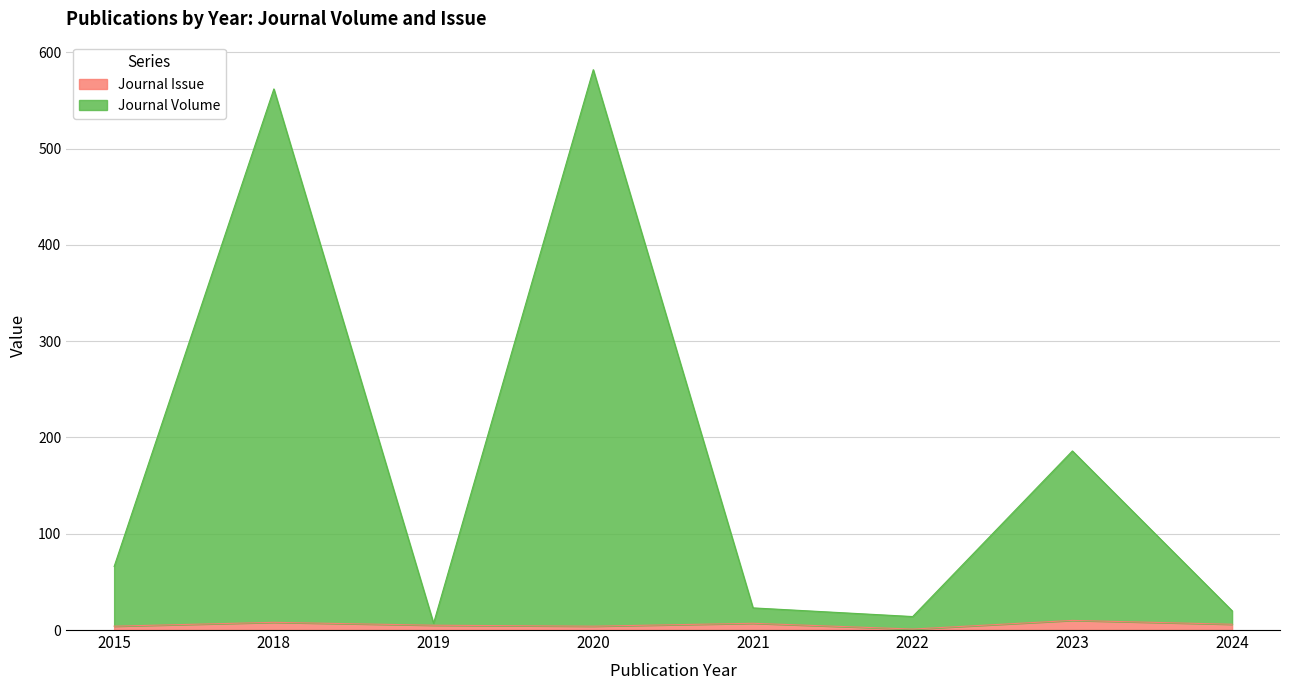

The Journal Volume series shows 66 at 2015. True or false?

True